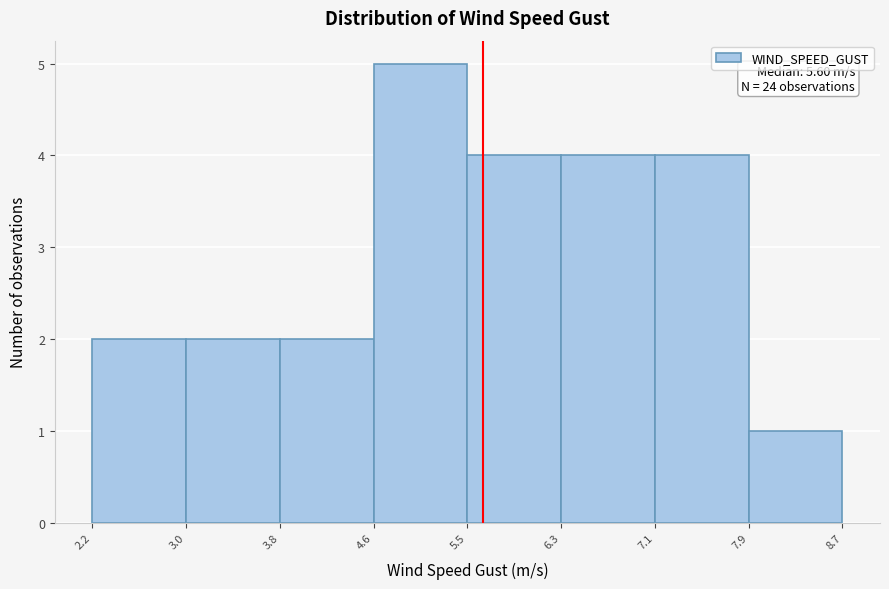

Which range on the x-axis has the tallest bar?

4.6 to 5.5